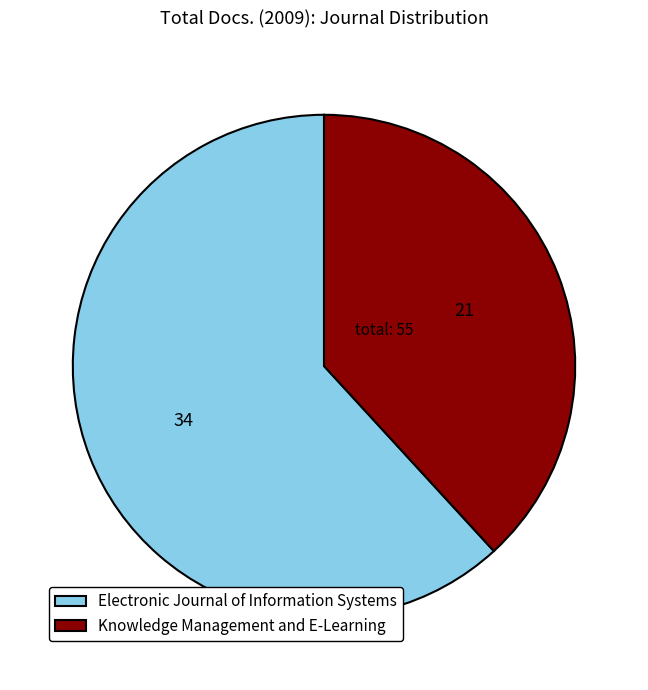

The Knowledge Management and E-Learning slice represents 38% of the pie. True or false?

True